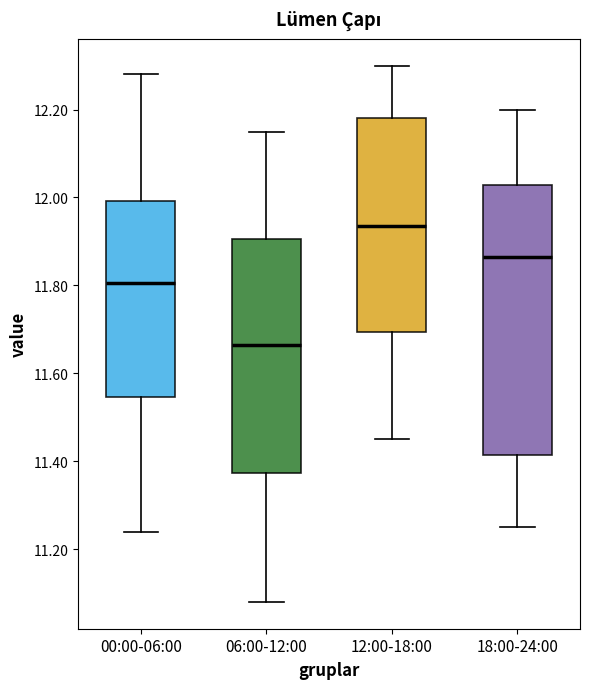

Where does the lower whisker of the box for 18:00-24:00 end on the y-axis? The values are not printed on the chart, so give them approximately, as read against the axis.

11.26